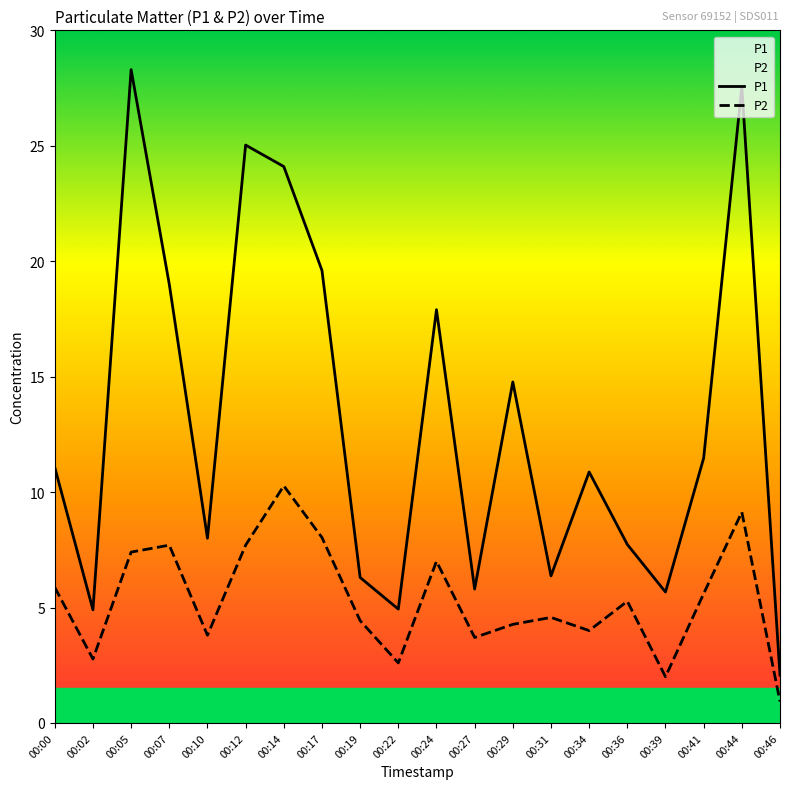

What is the maximum value for P2?

10.3